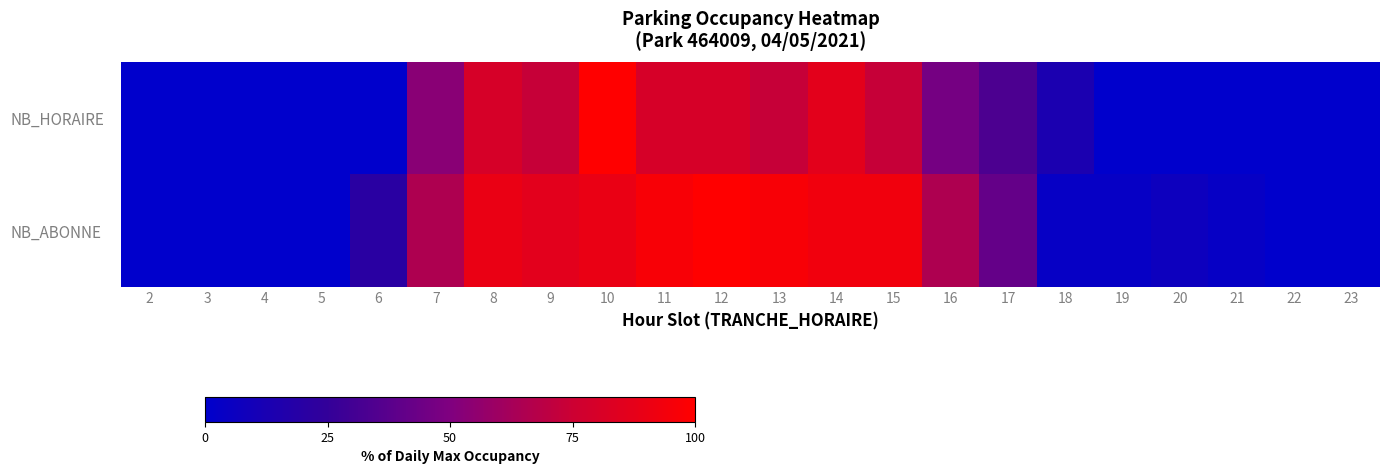

Rank the series at 2 from lowest to highest value.

NB_HORAIRE, NB_ABONNE